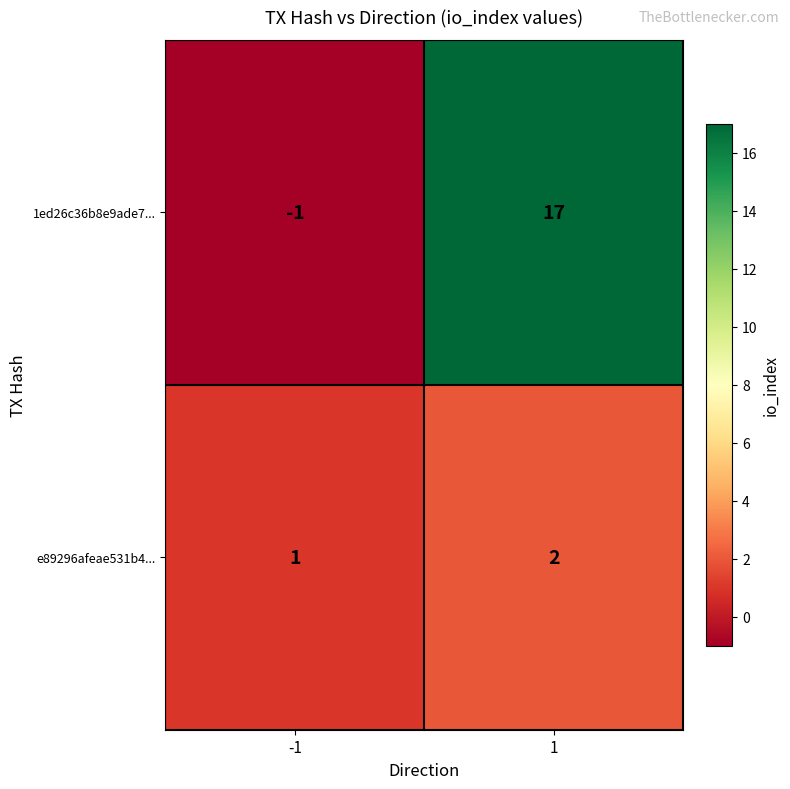

At how many categories does at least one series exceed 11?

1